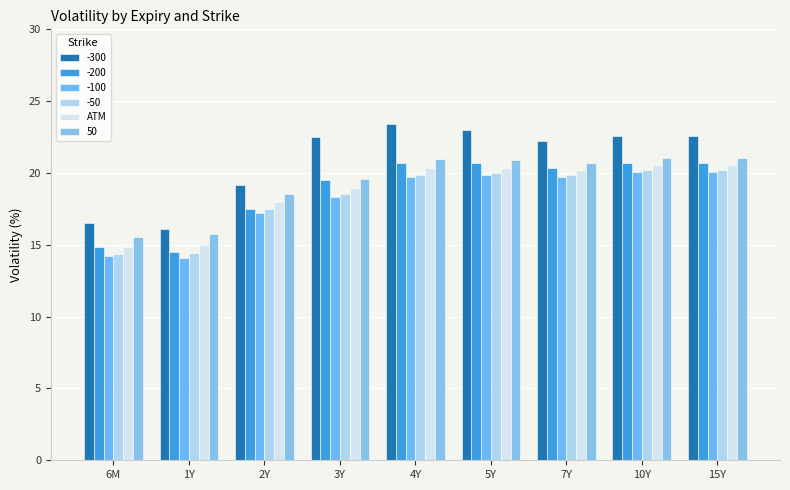

How many groups of bars are there?

9